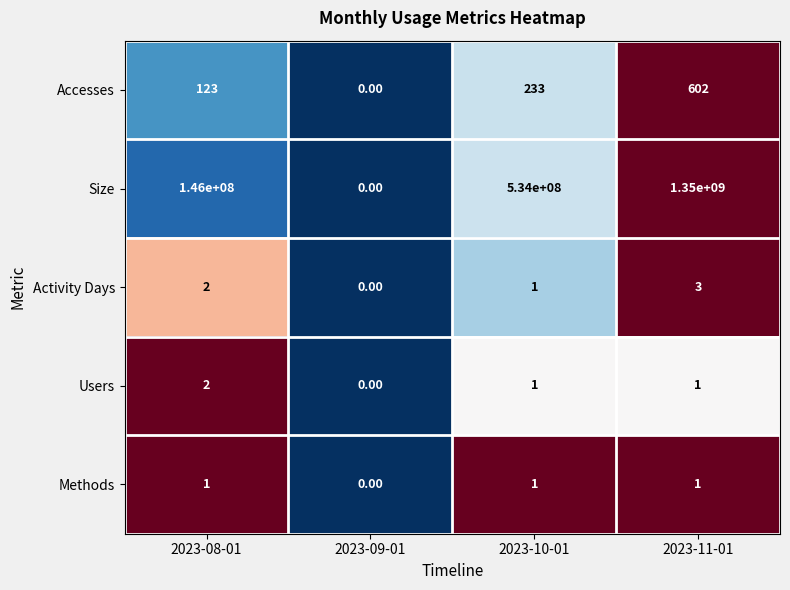

What is the difference between the highest and lowest values at 2023-10-01?

533999999